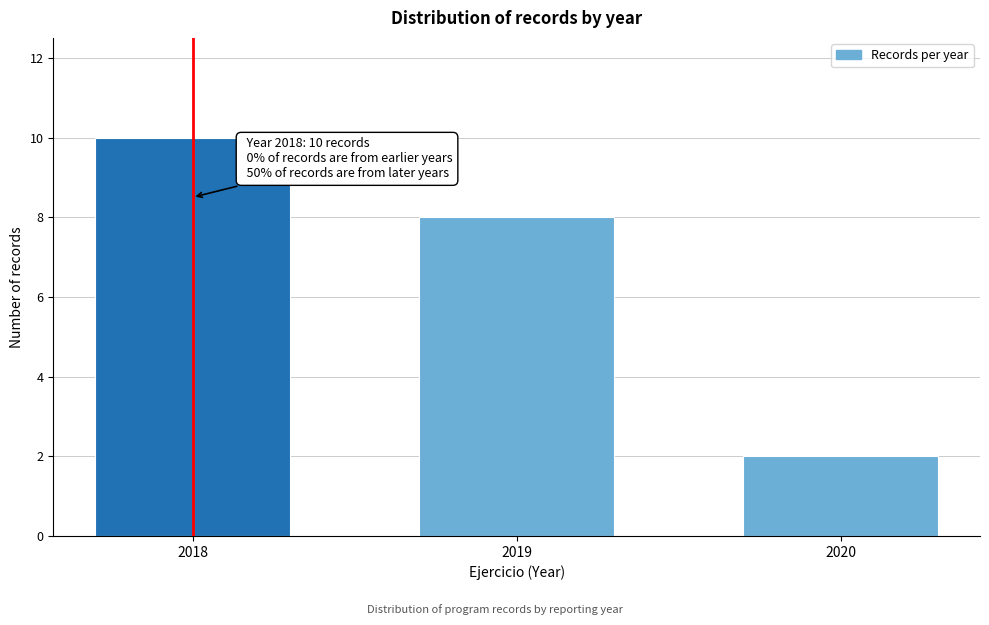

Reading right to left, list all the values displayed in this chart.

2	8	10